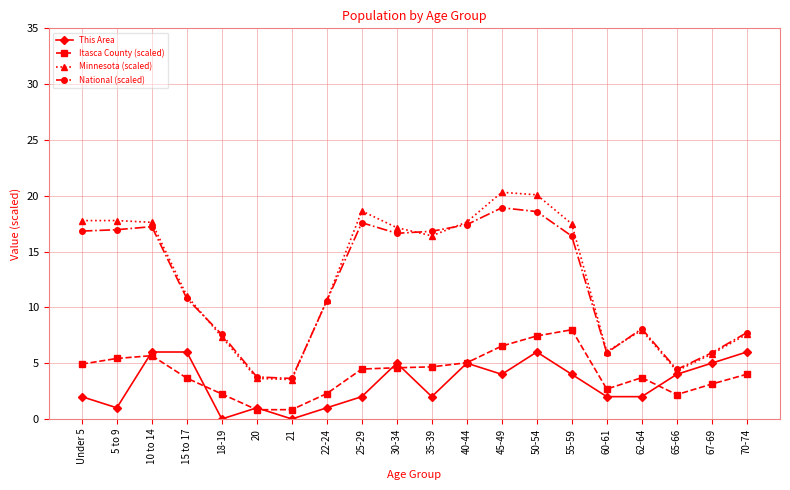

Is the value of Minnesota (scaled) at 20 greater than the value of National (scaled) at 10 to 14?

No